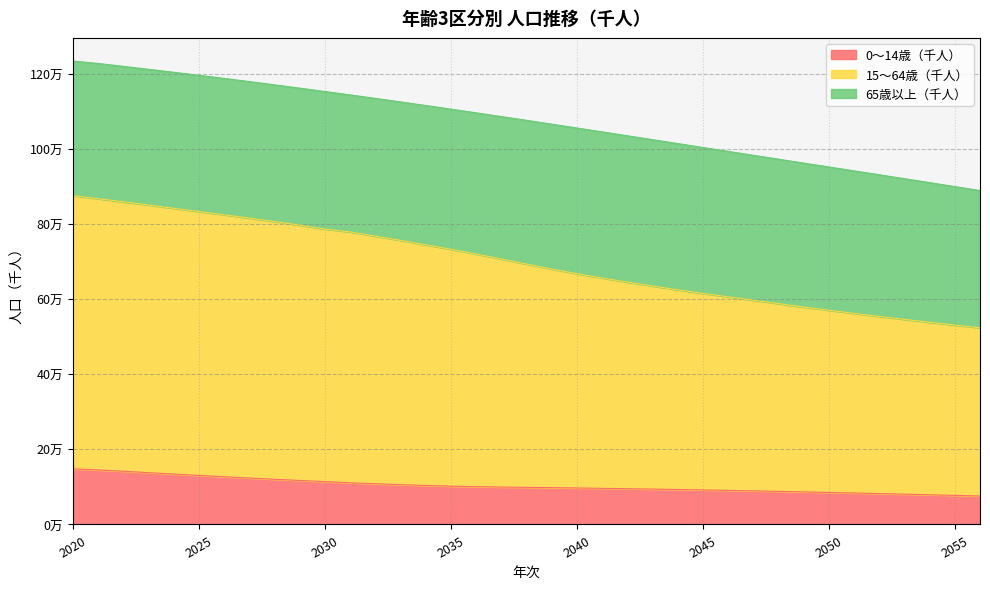

Does the chart display data point markers on the line(s)?

No